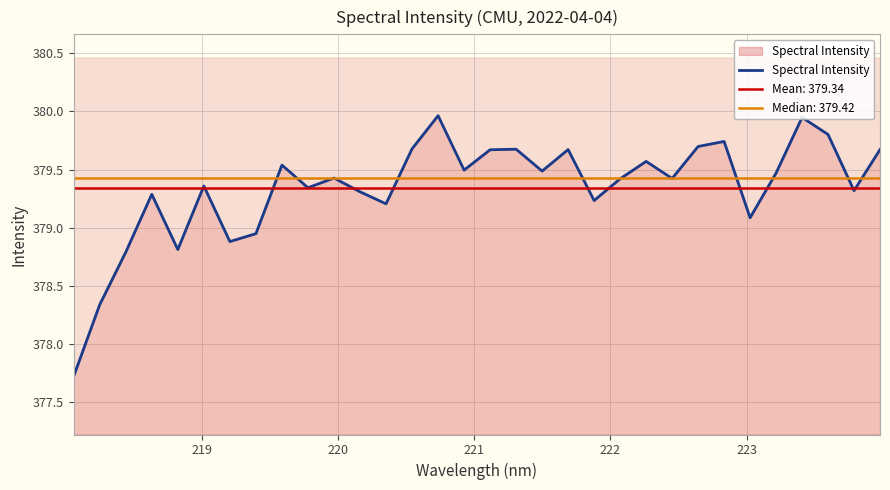

What is the average value?

379.3